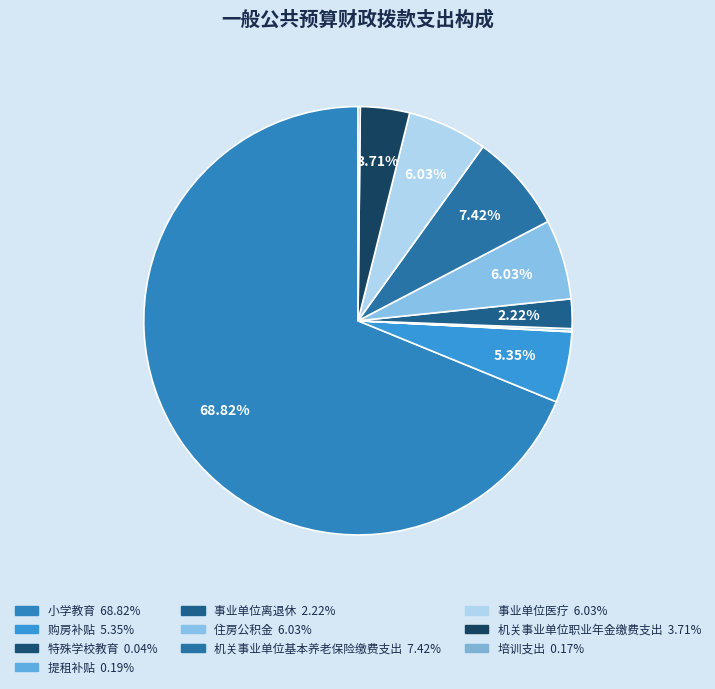

Is the sum of 特殊学校教育 and 事业单位离退休 greater than half?

No